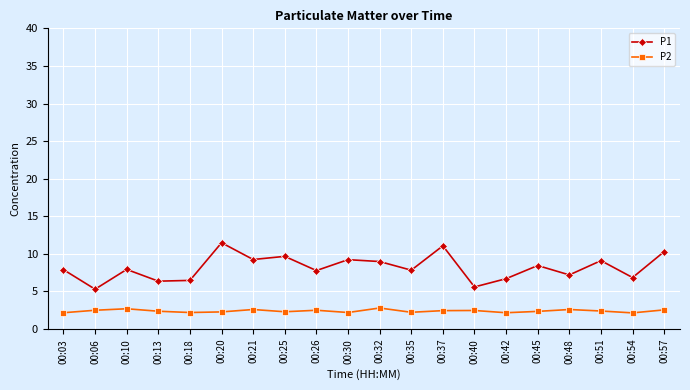

What is the difference between the highest and lowest values at 00:20?

9.2